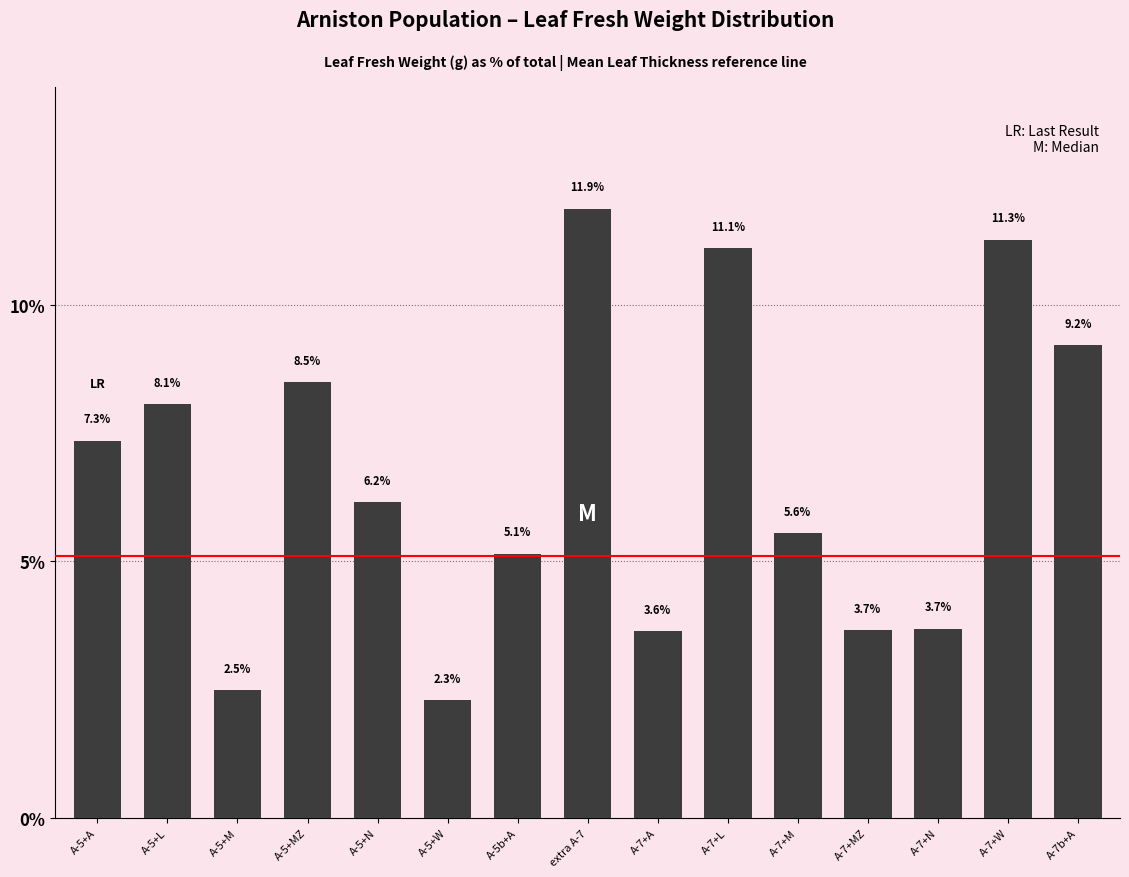

The value at A-5b+A is 3.6. True or false?

False